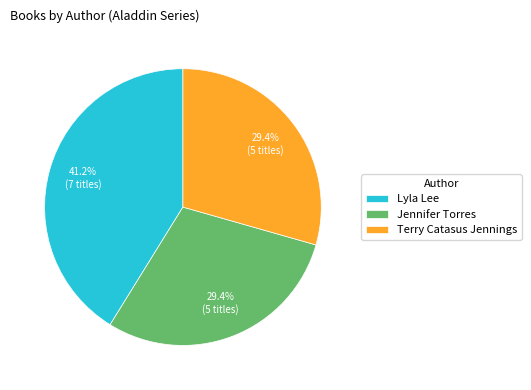

Which has a higher value, Lyla Lee or Jennifer Torres?

Lyla Lee